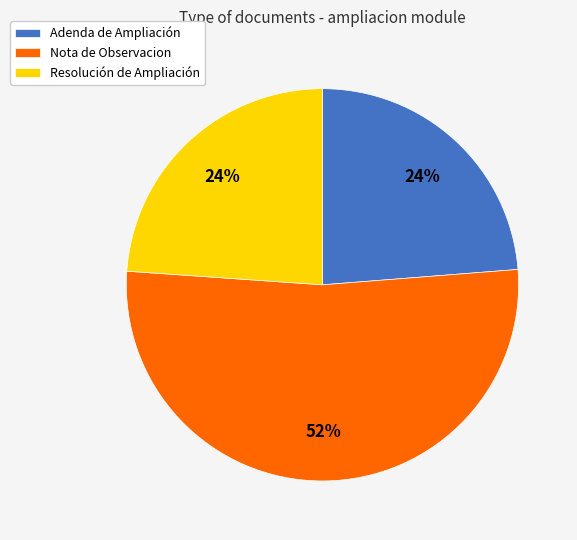

What is the largest slice in the pie chart?

Nota de Observacion